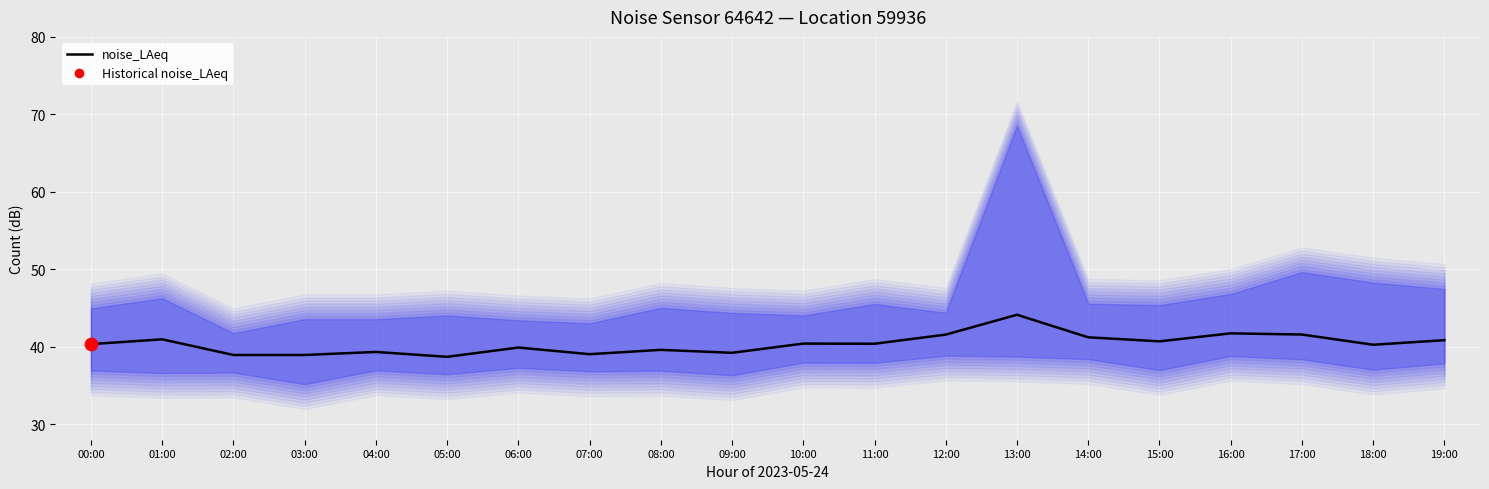

Between 03:00 and 12:00, which is larger?

12:00